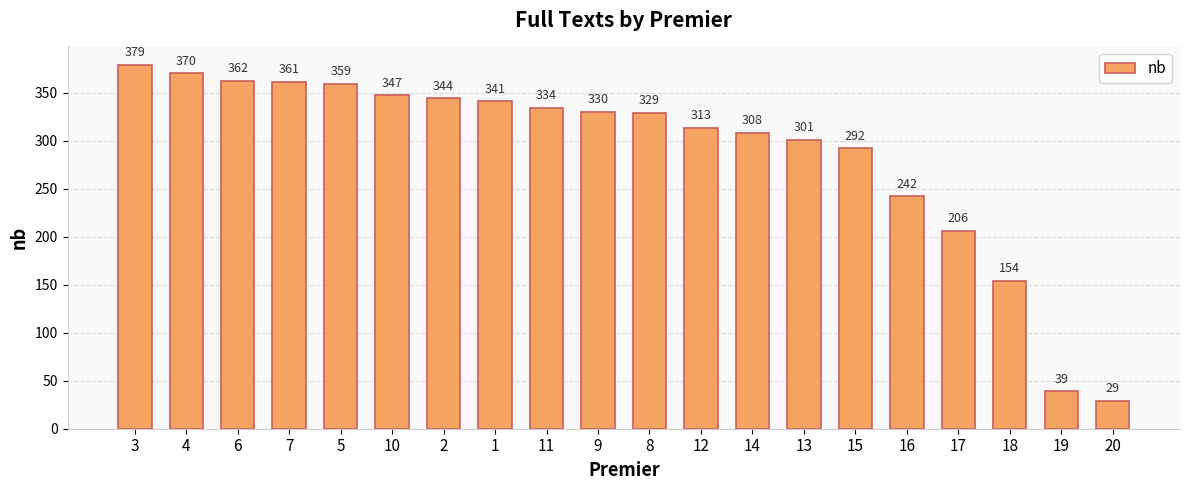

Approximately how many times larger is the value at 11 compared to 9?

1.0